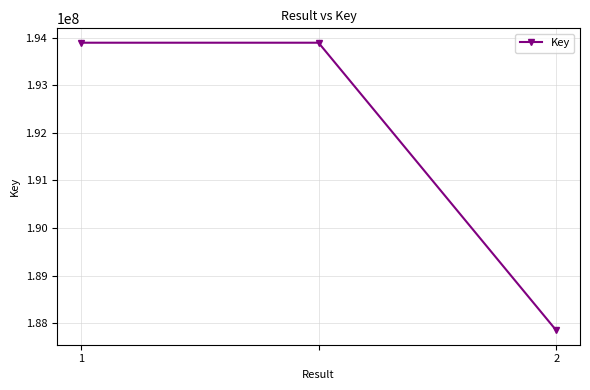

What is the minimum value shown in the chart?

187849195